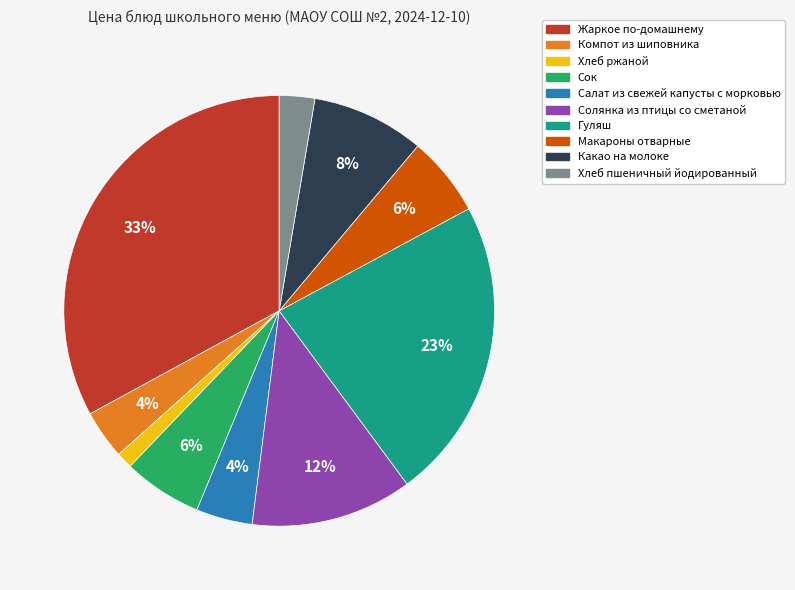

Is there any slice that represents more than half of the pie?

No